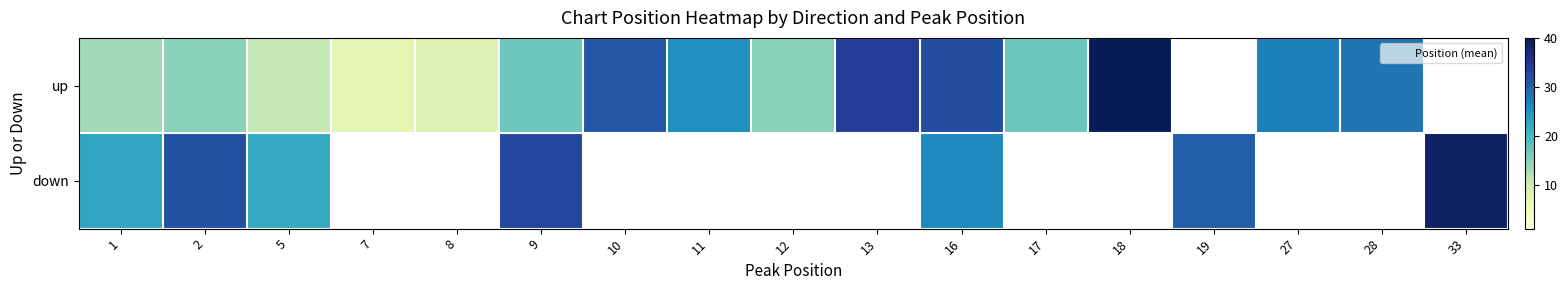

At which category is the sum across all series the highest?

16